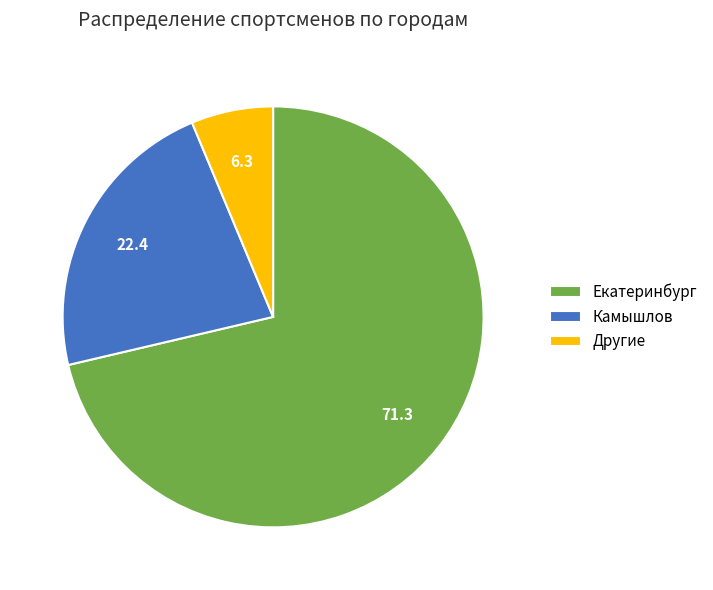

What is the largest slice in the pie chart?

Екатеринбург